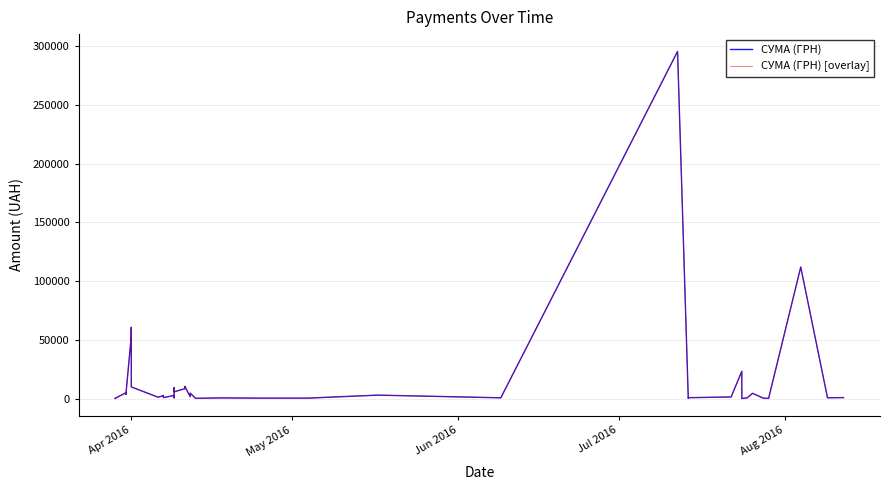

List the series in order of their peak value, lowest first.

СУМА (ГРН), СУМА (ГРН) [overlay]